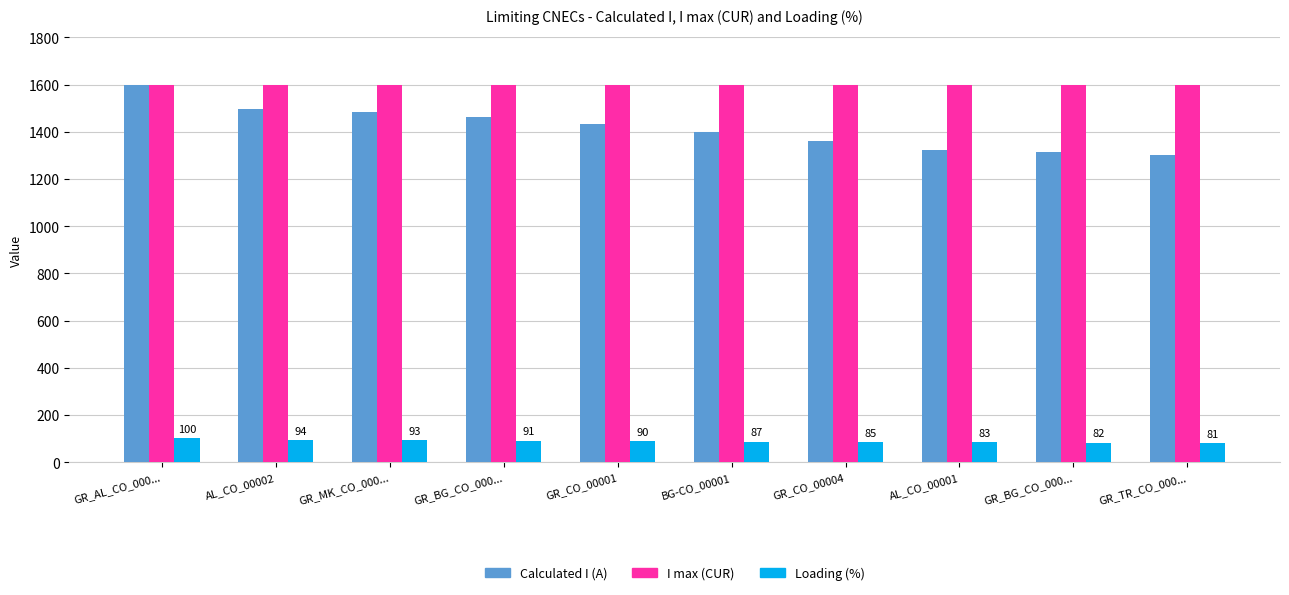

How many series are shown in this chart?

3